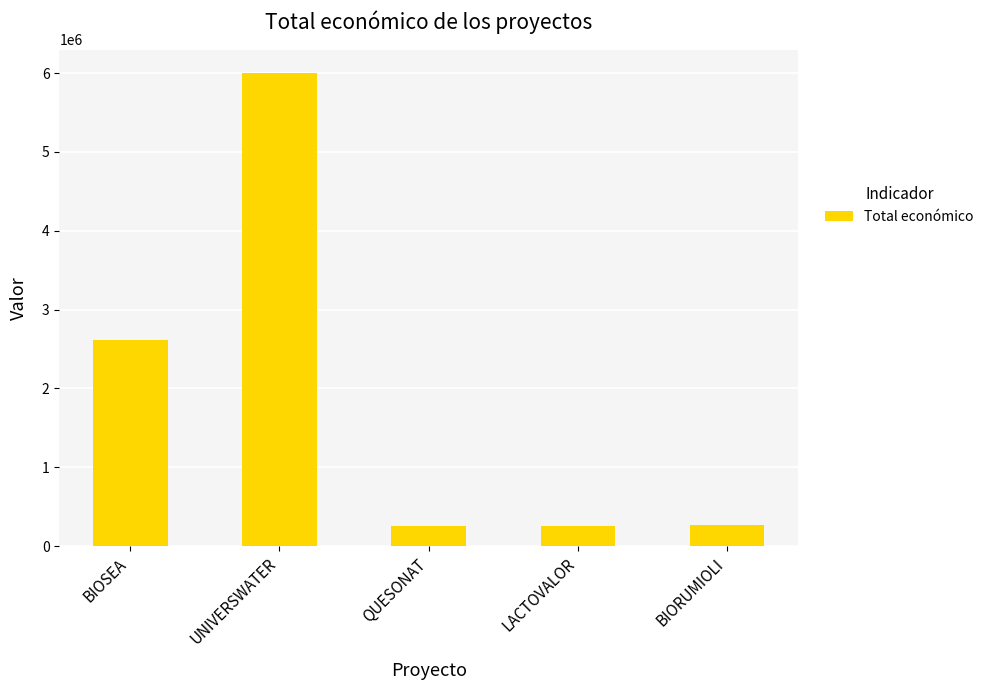

At which label does the data first exceed 262332?

BIOSEA